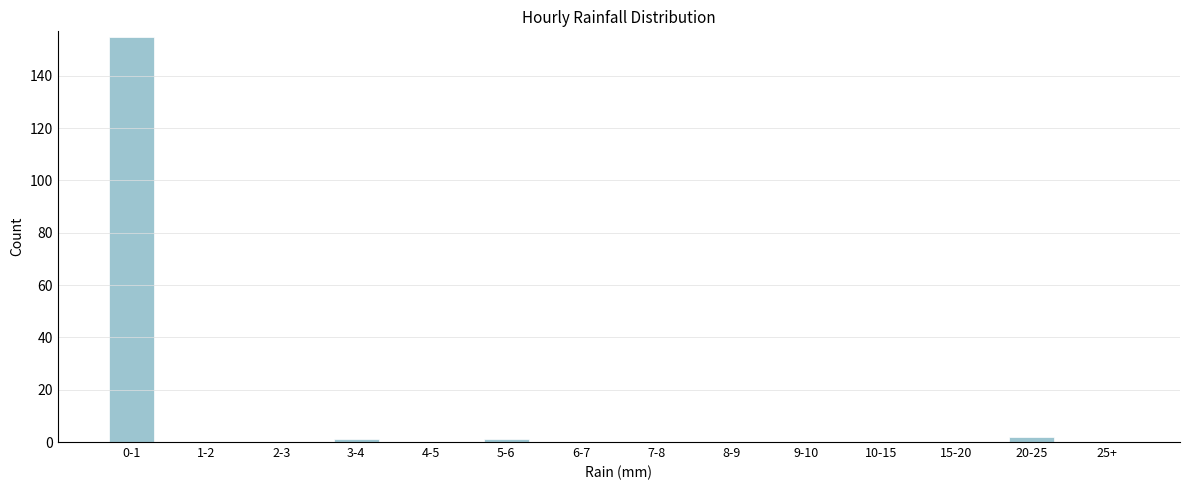

Reading right to left, what are all the values shown in this chart?

25+=0	20-25=2	15-20=0	10-15=0	9-10=0	8-9=0	7-8=0	6-7=0	5-6=1	4-5=0	3-4=1	2-3=0	1-2=0	0-1=155